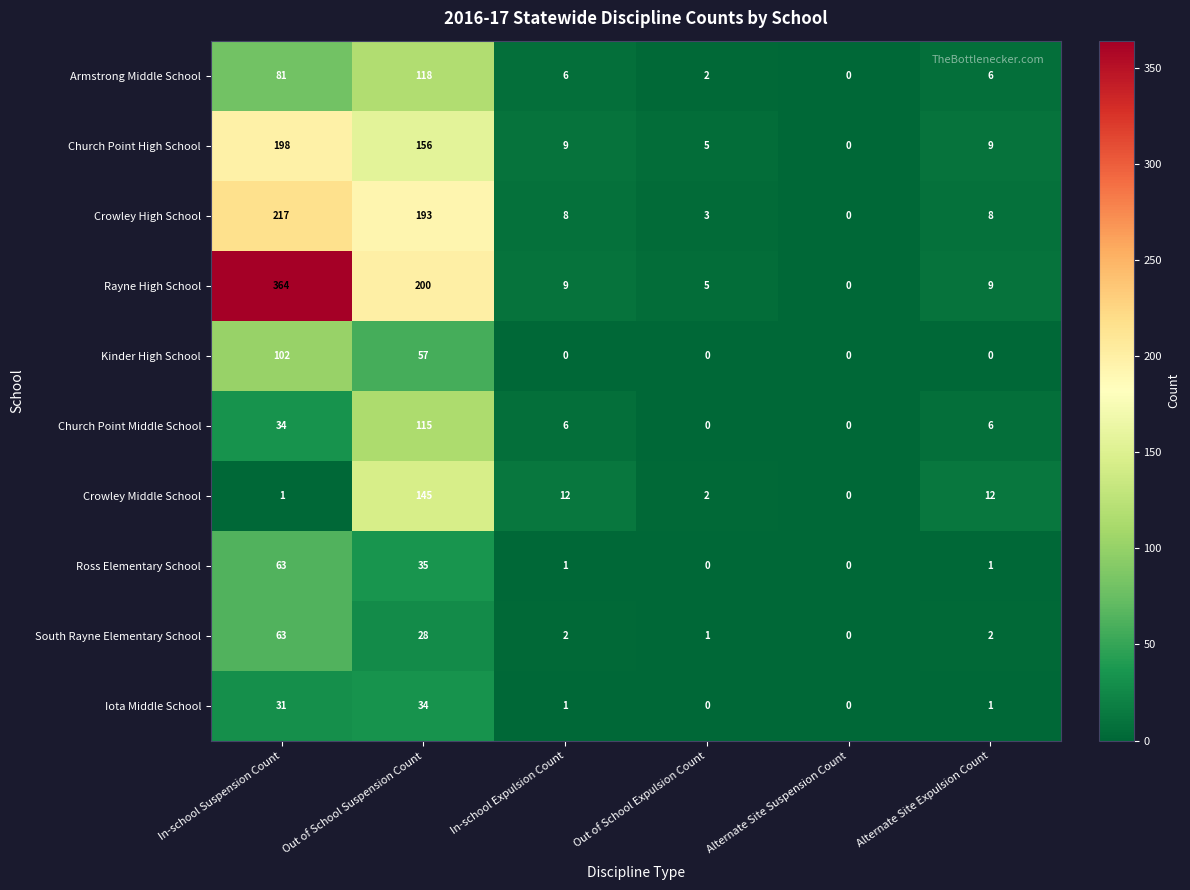

What is the sum of the Church Point Middle School values at Alternate Site Suspension Count and Alternate Site Expulsion Count?

6